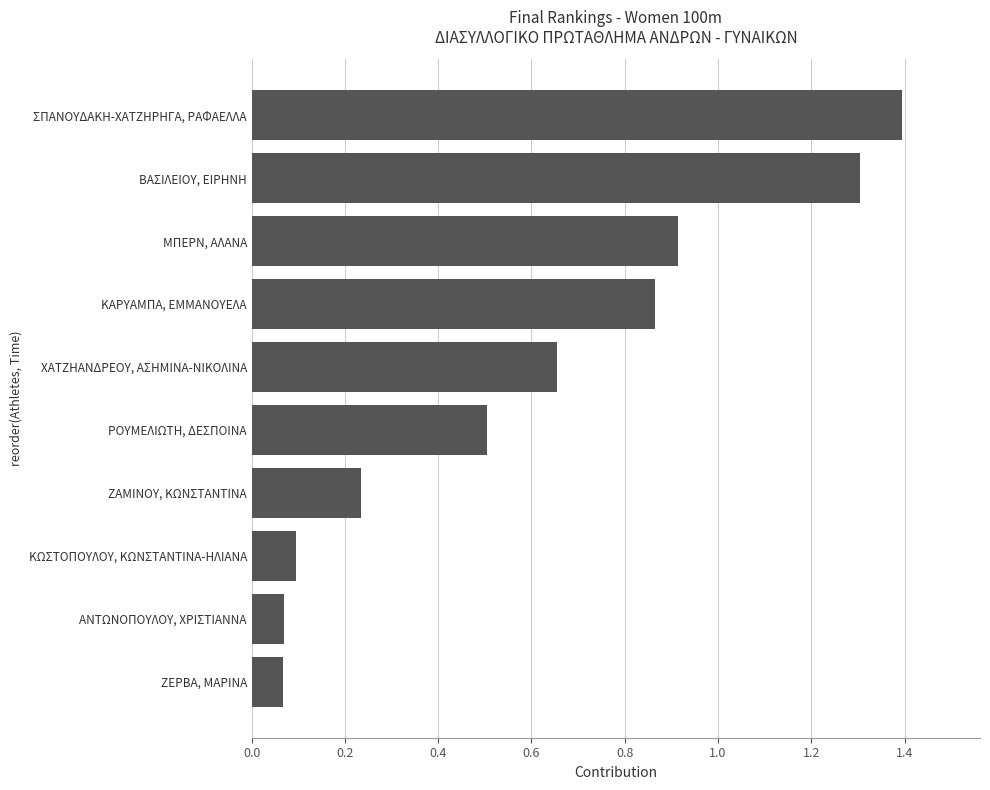

Does the chart contain any negative values?

No